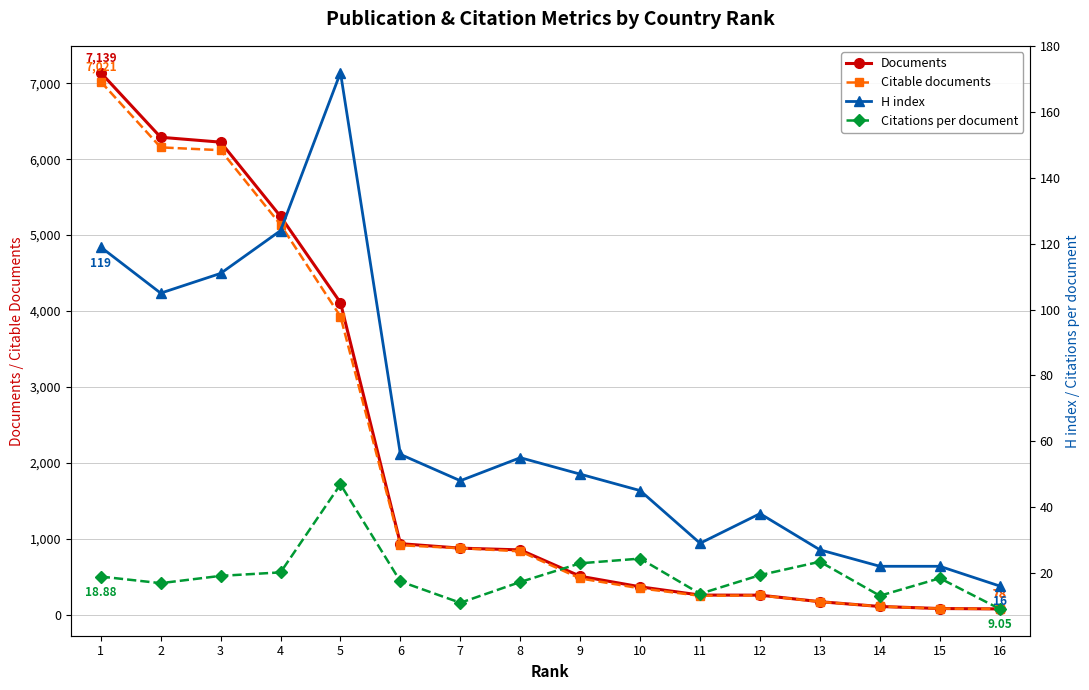

The Citations per document series shows 27.9 at 2. True or false?

False